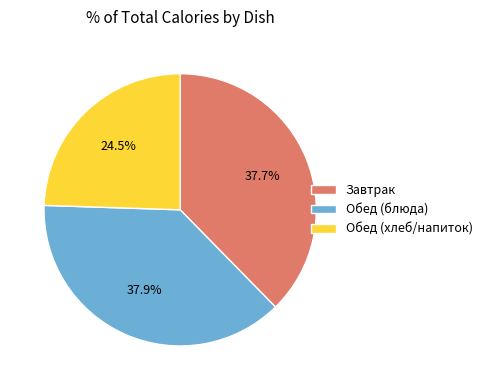

To the nearest percent, what is the average slice percentage?

33%